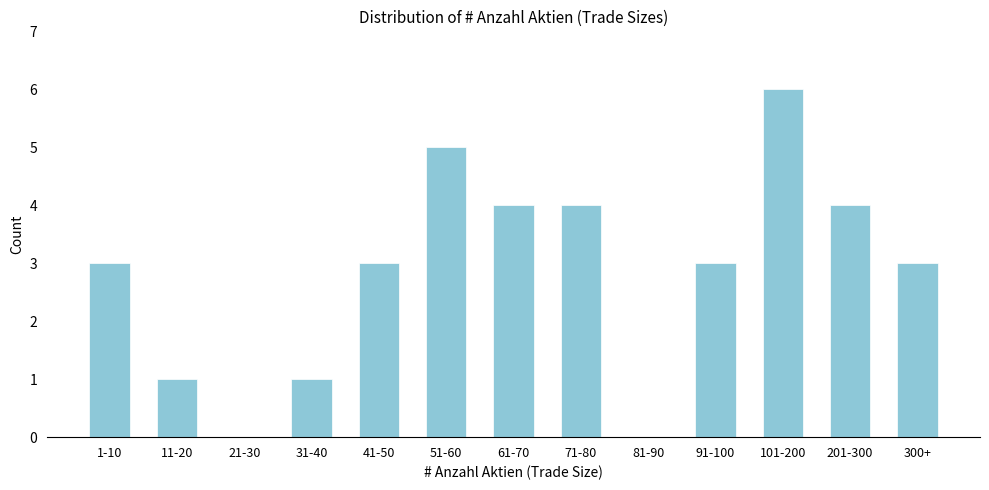

Reading right to left, list all the values displayed in this chart.

300+=3	201-300=4	101-200=6	91-100=3	81-90=0	71-80=4	61-70=4	51-60=5	41-50=3	31-40=1	21-30=0	11-20=1	1-10=3